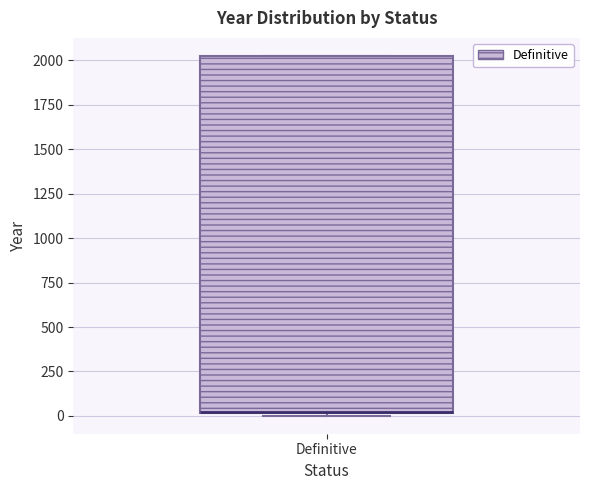

Where is the lower edge of the box for Definitive on the y-axis? The values are not printed on the chart, so give them approximately, as read against the axis.

0